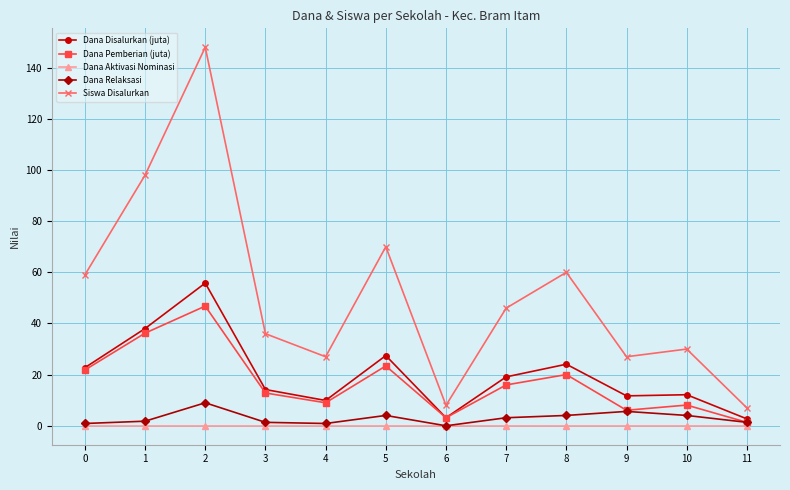

How many series are shown in this chart?

5